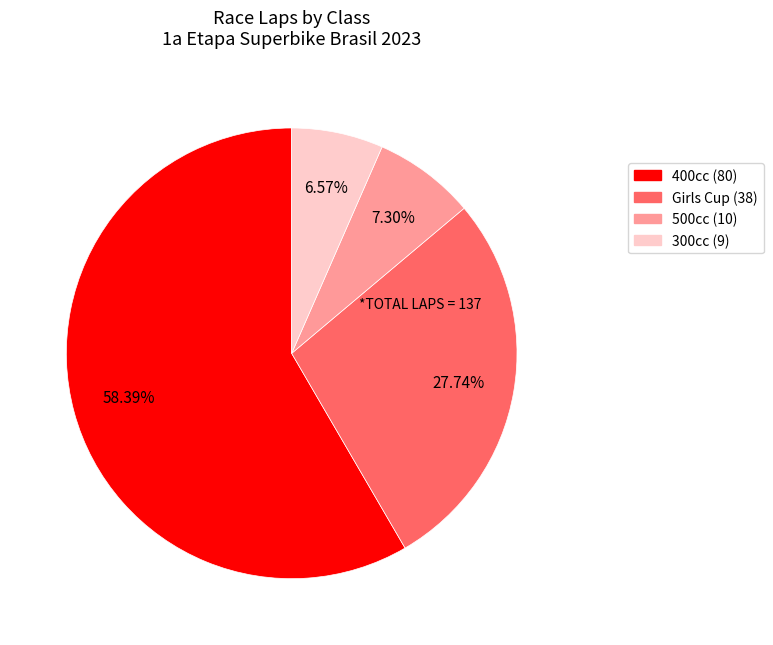

Count the number of slices in the pie.

4